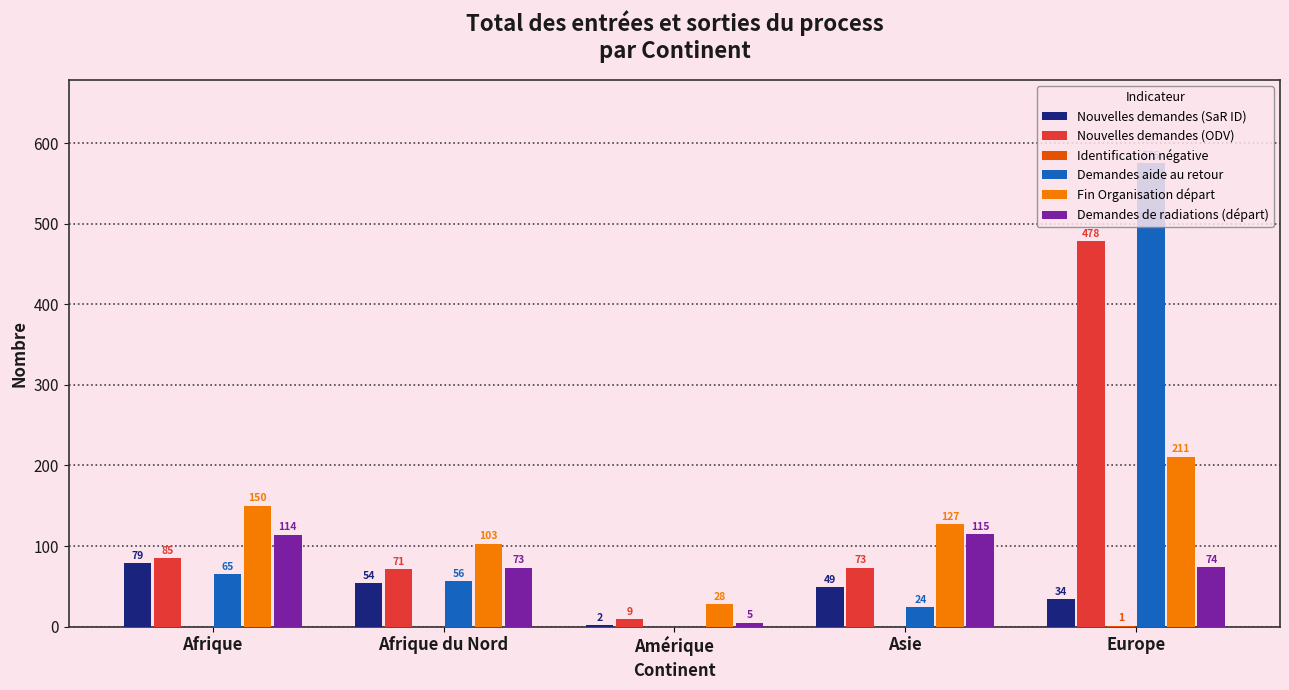

Is it true that Demandes de radiations (départ) equals 74 at Europe?

True